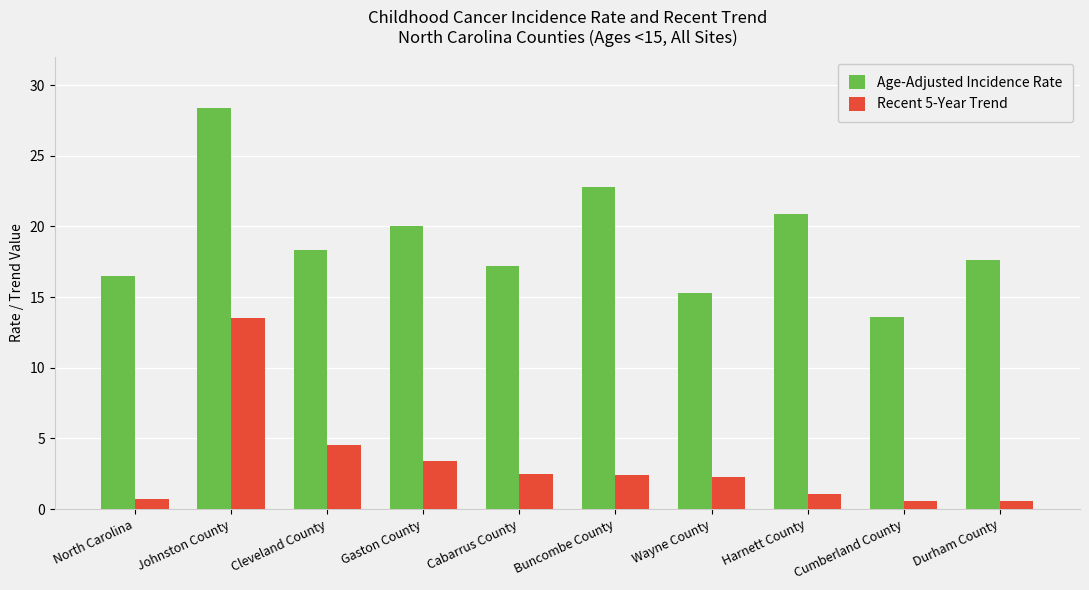

What is the lowest value of the Recent 5-Year Trend series?

0.6